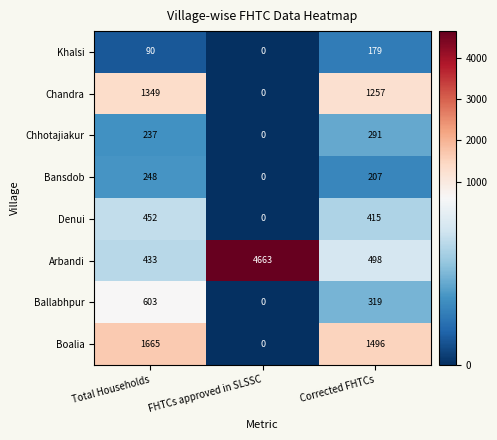

Which series has the largest total across all categories?

Arbandi